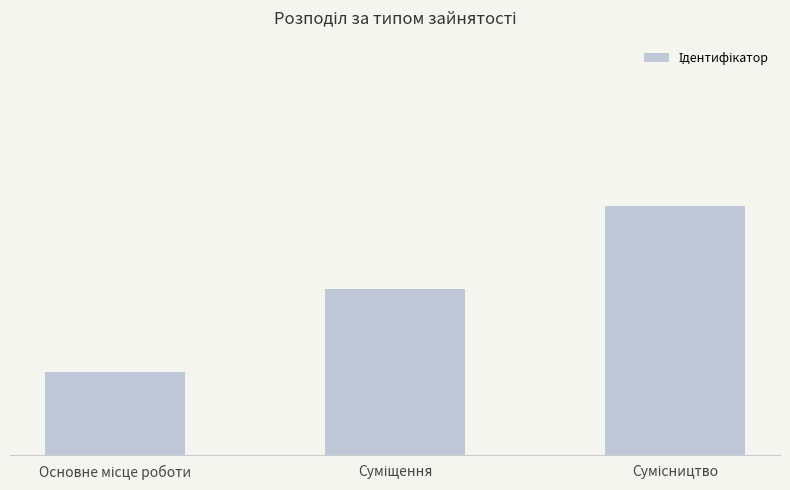

Reading right to left, what are all the values shown in this chart?

3	2	1